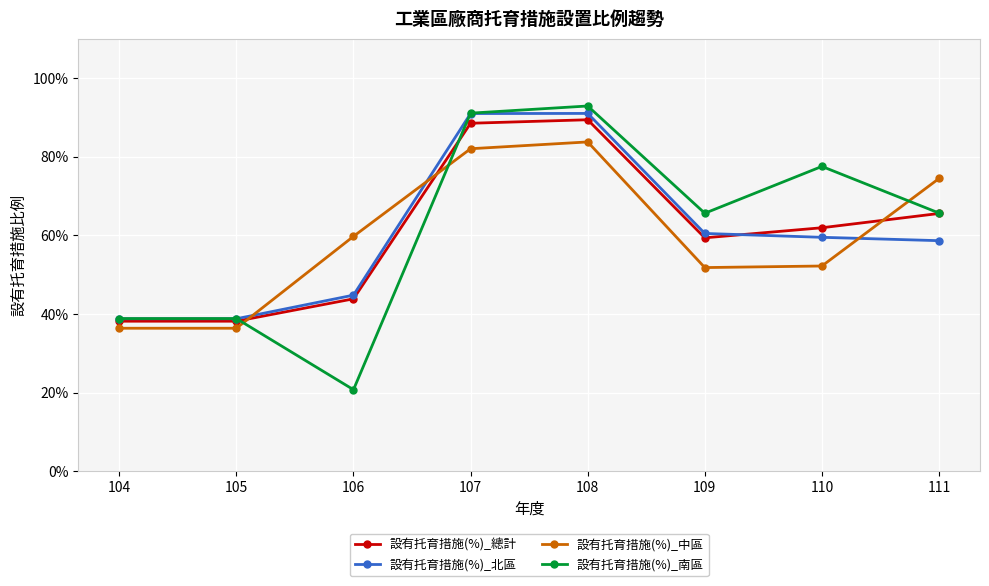

True or false: 設有托育措施(%)_南區 and 設有托育措施(%)_中區 intersect in this chart.

True